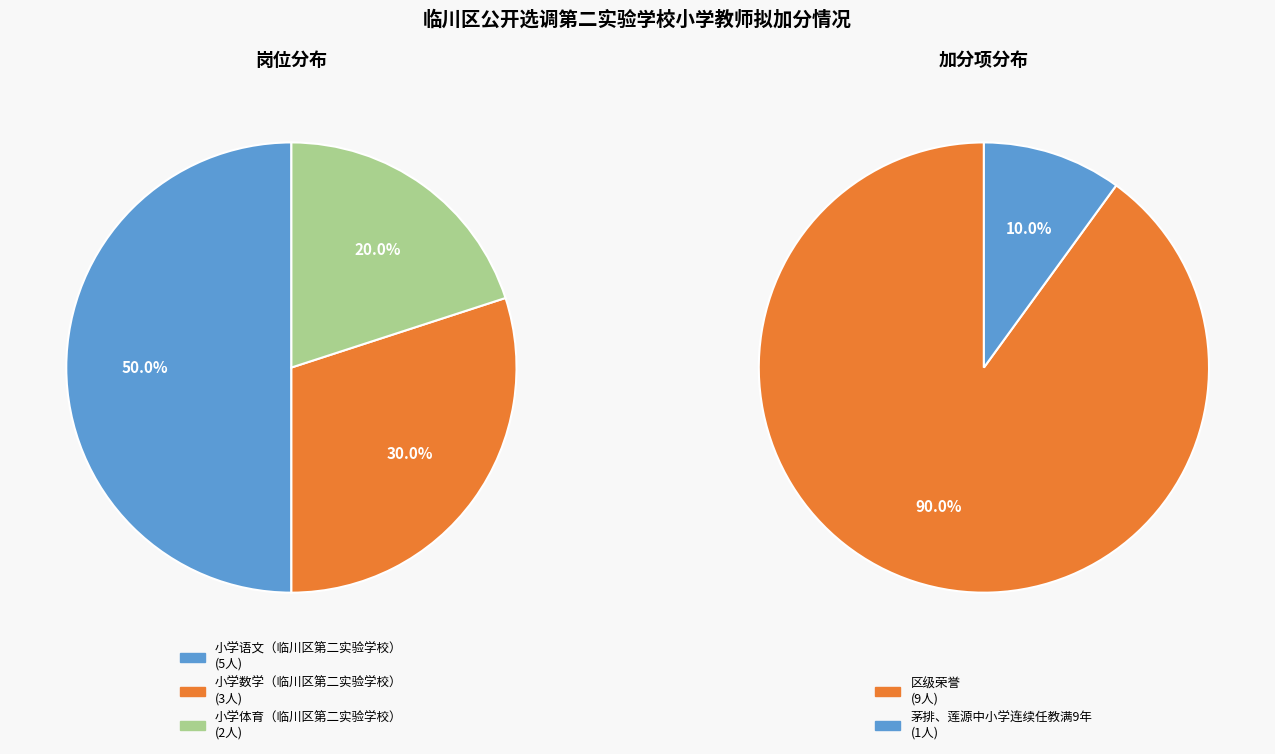

The 小学体育（临川区第二实验学校） slice represents 29% of the pie. True or false?

False